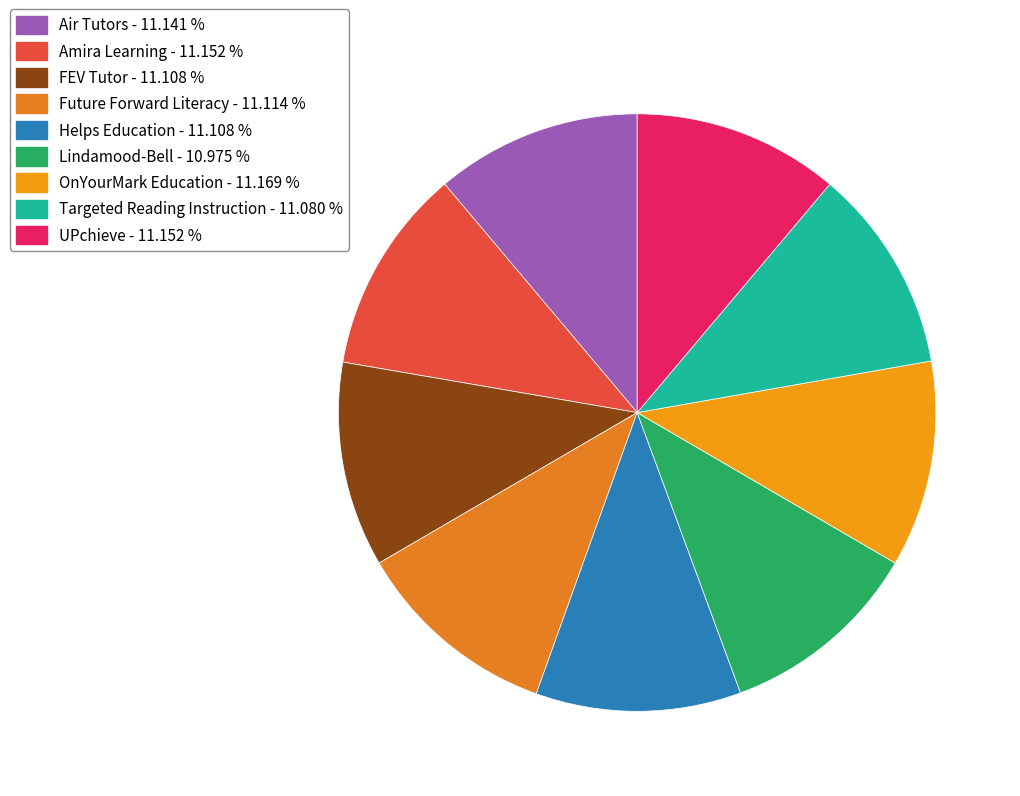

Rank the categories by value from highest to lowest.

OnYourMark Education, Amira Learning, UPchieve, Air Tutors, Future Forward Literacy, FEV Tutor, Helps Education, Targeted Reading Instruction, Lindamood-Bell